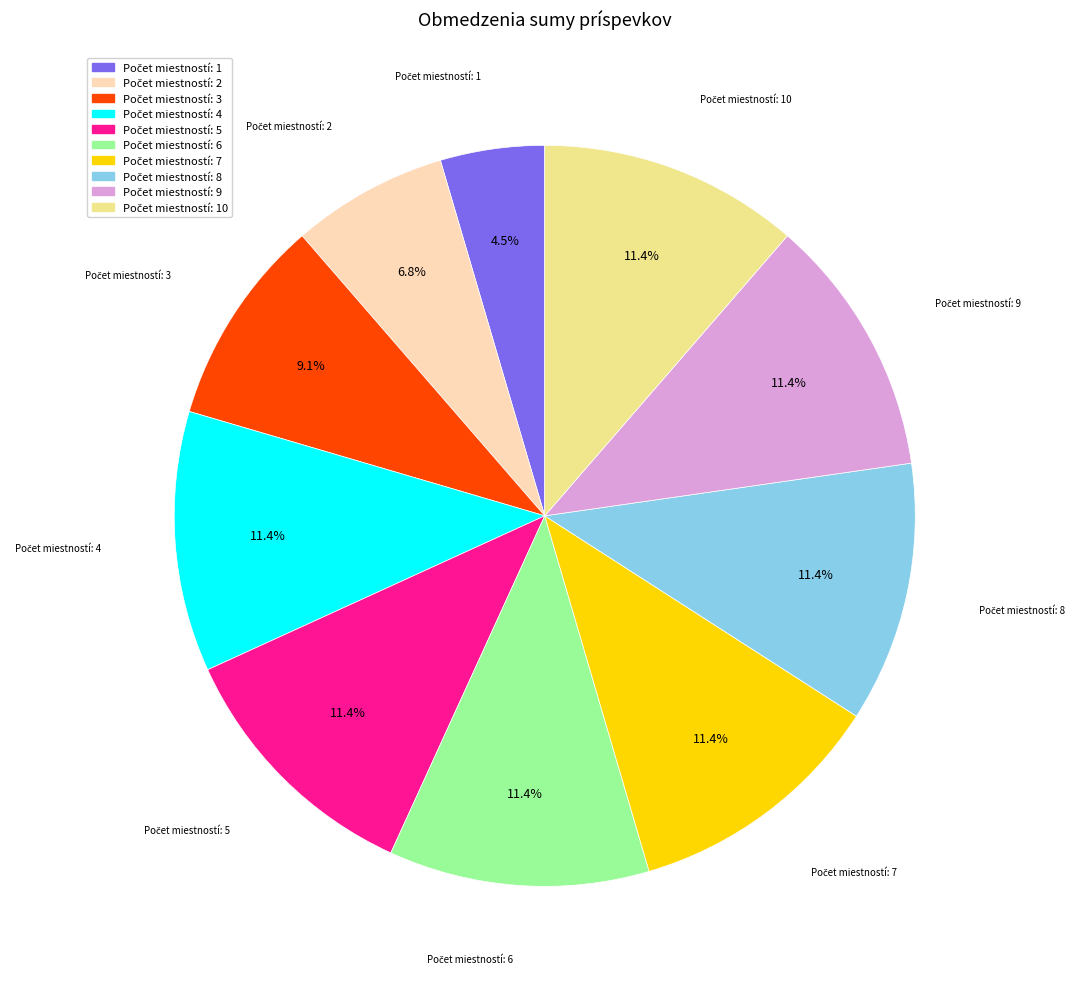

Does any single category account for the majority?

No